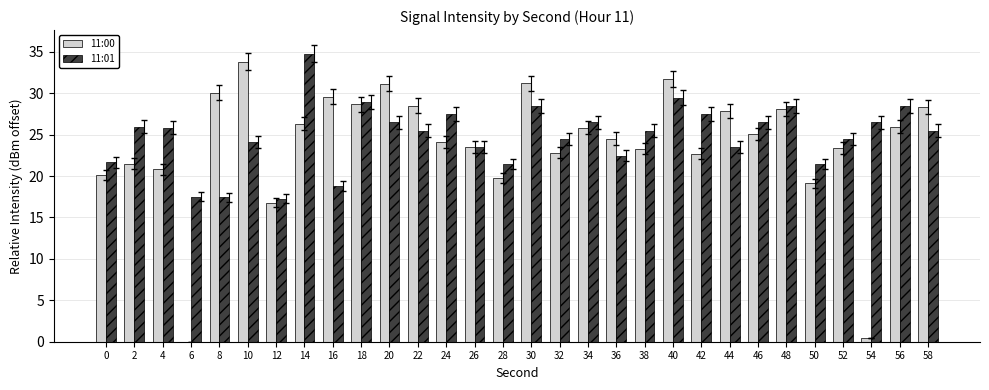

What value does the 11:00 series have at 8?

30.1